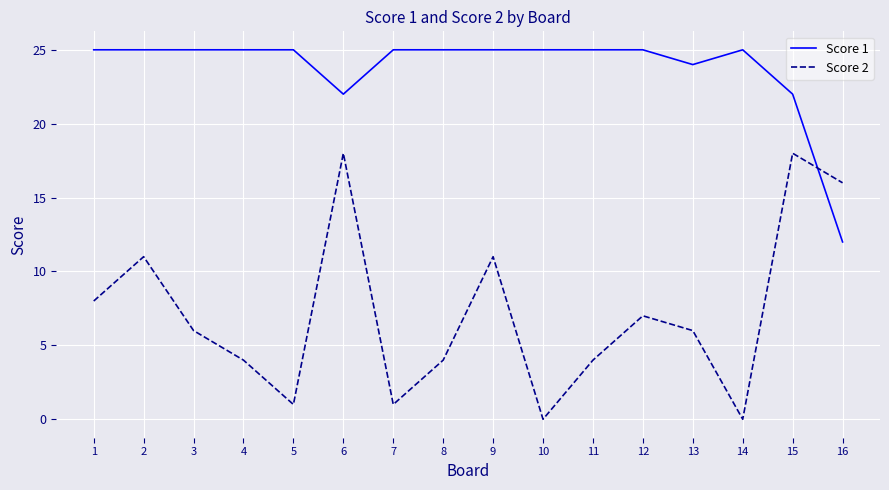

What is the maximum value shown in the chart?

25